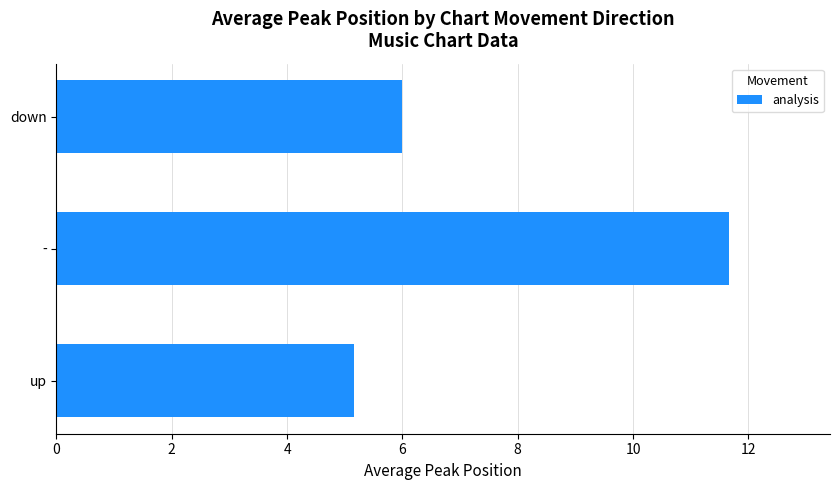

What is the average value?

7.6